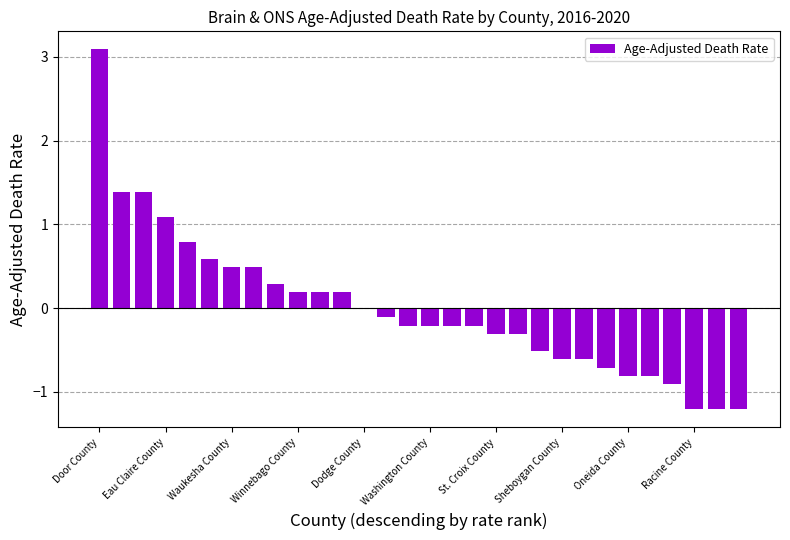

How many distinct data groups are displayed?

1